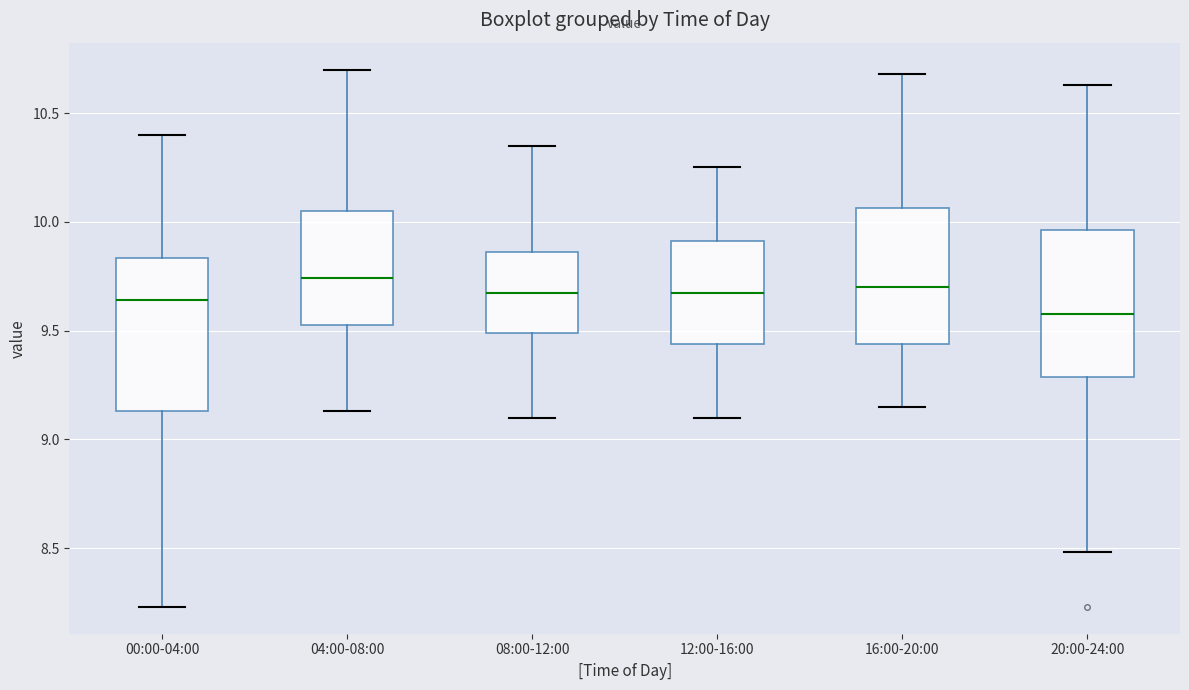

Where does the lower whisker of the box for 12:00-16:00 end on the y-axis? The values are not printed on the chart, so give them approximately, as read against the axis.

9.10